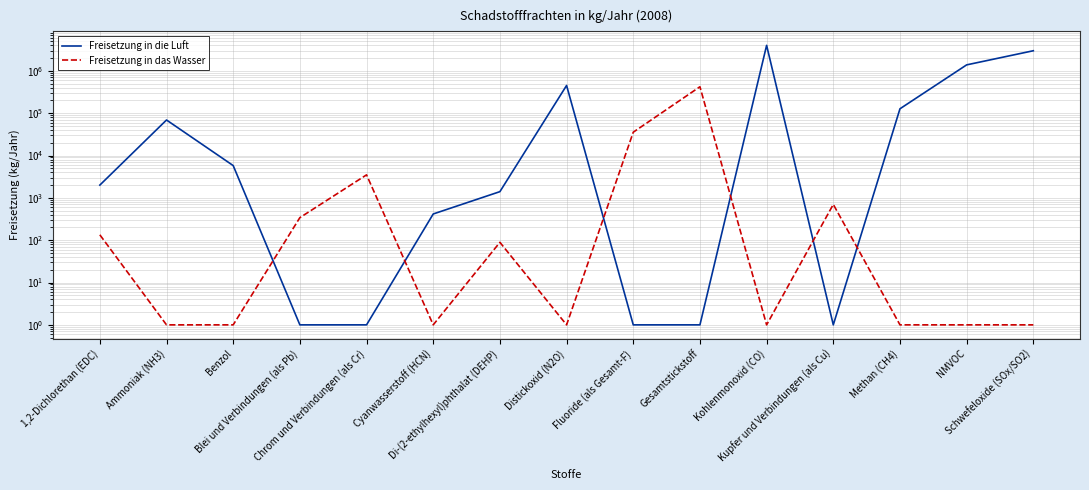

At Ammoniak (NH3), list the series in order from smallest to largest.

Freisetzung in das Wasser, Freisetzung in die Luft